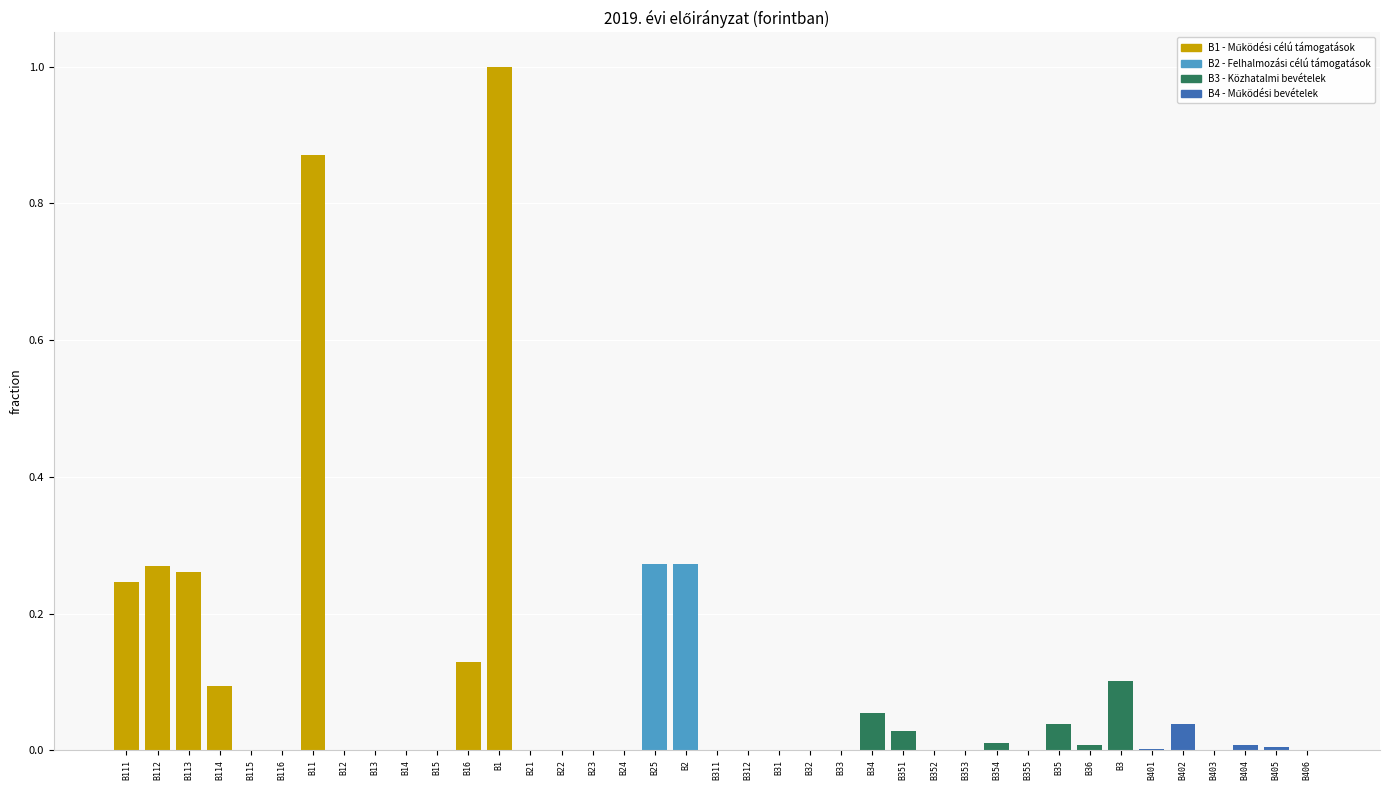

Is it true that the value at B12 is 0.4?

False